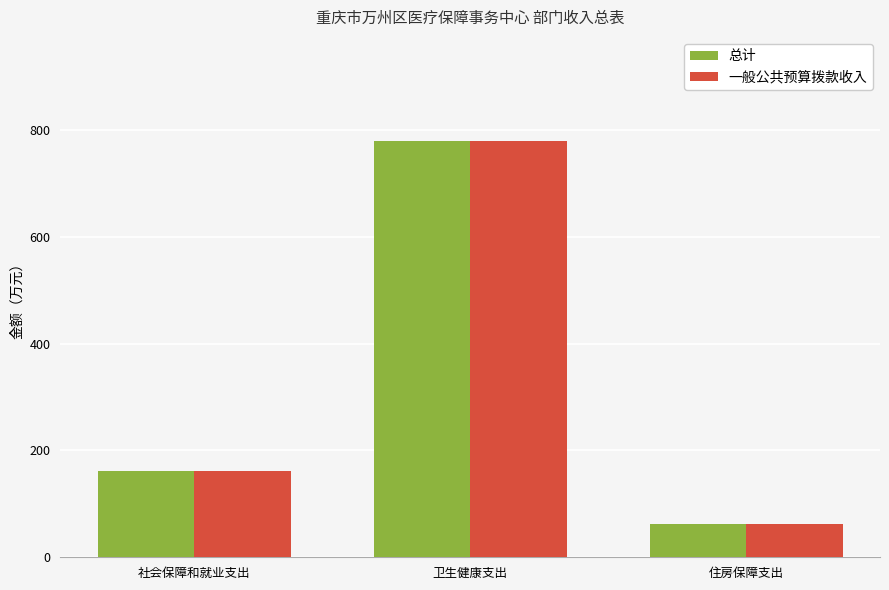

How many distinct data groups are displayed?

2